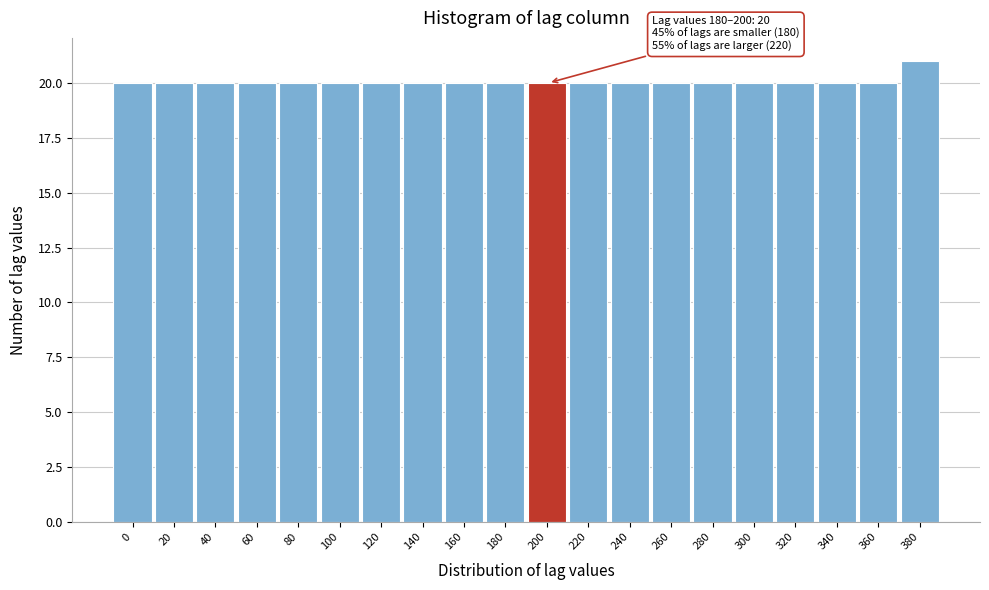

Reading left to right, what are all the values shown in this chart?

0=20	20=20	40=20	60=20	80=20	100=20	120=20	140=20	160=20	180=20	200=20	220=20	240=20	260=20	280=20	300=20	320=20	340=20	360=20	380=21